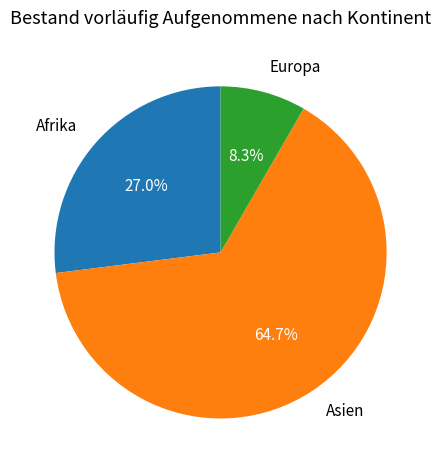

Does any single category account for the majority?

Yes